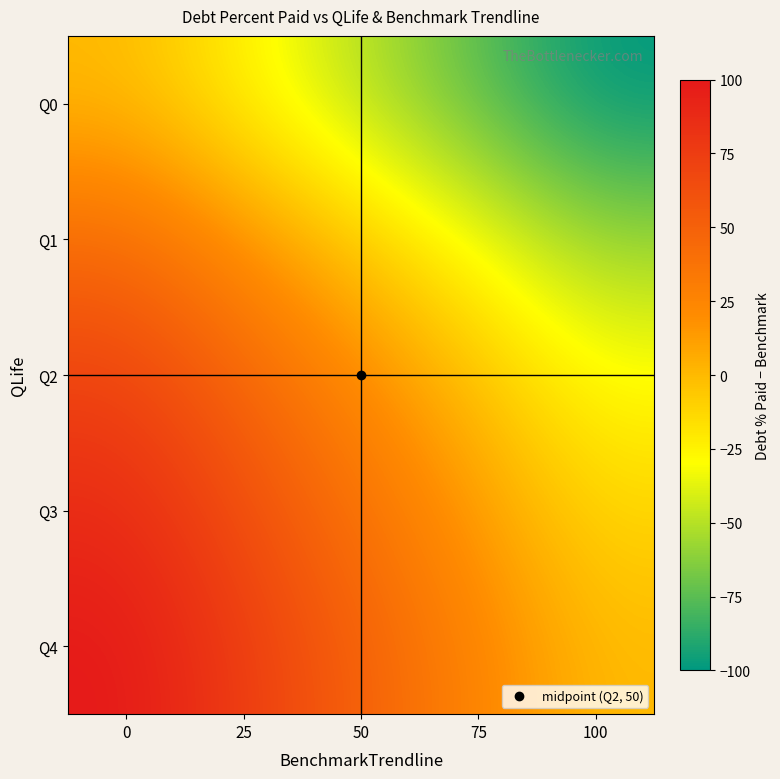

What is the smallest value displayed?

-100.0